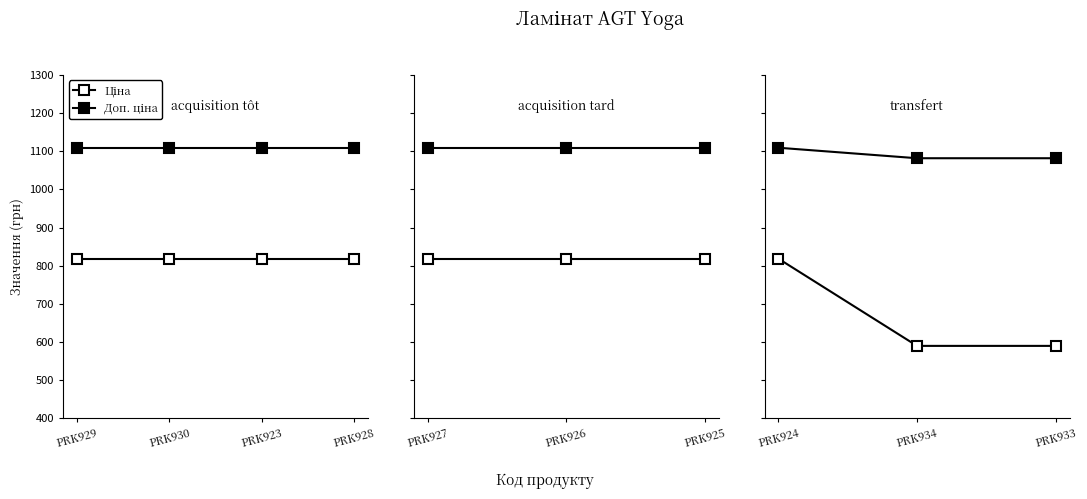

What is the label of the 2nd point from the left?

PRK934